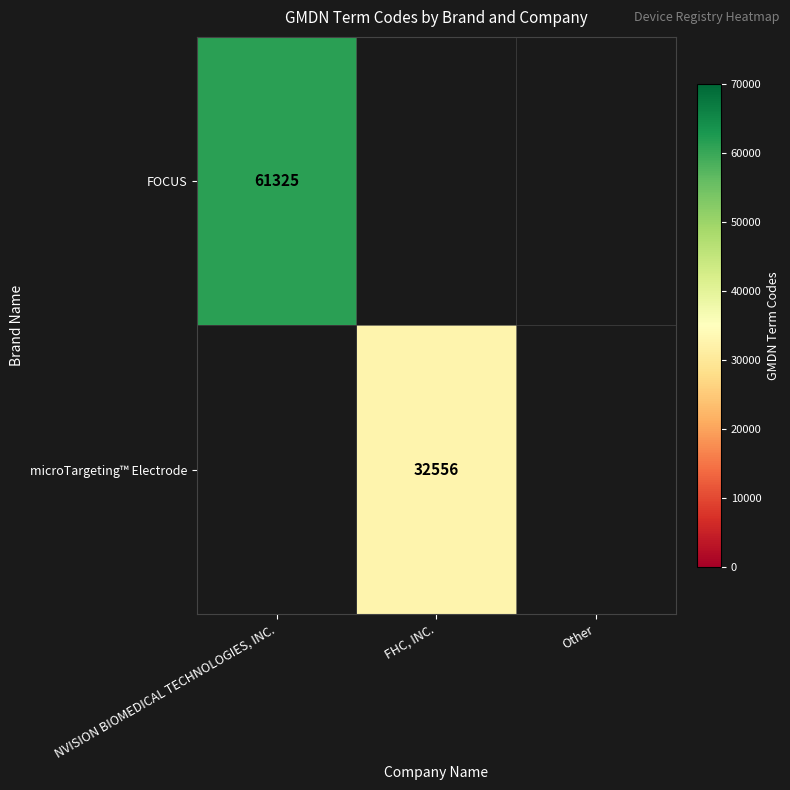

True or false: microTargeting™ Electrode has a value of 7010 at FHC, INC..

False